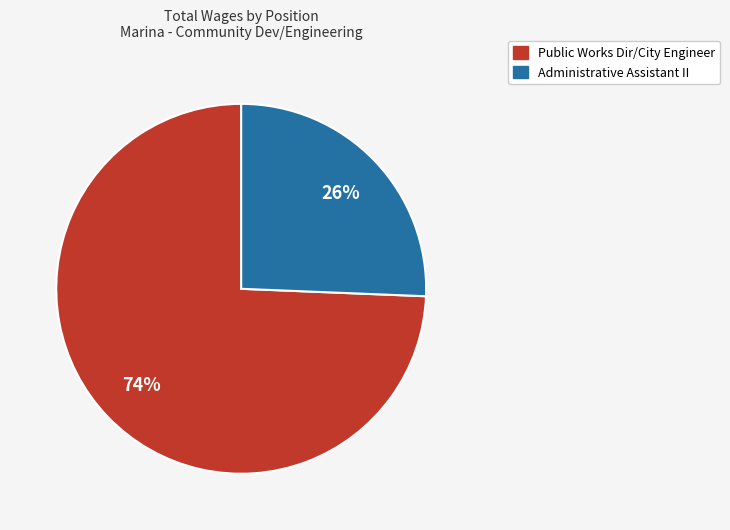

Which slice is the smallest?

Administrative Assistant II